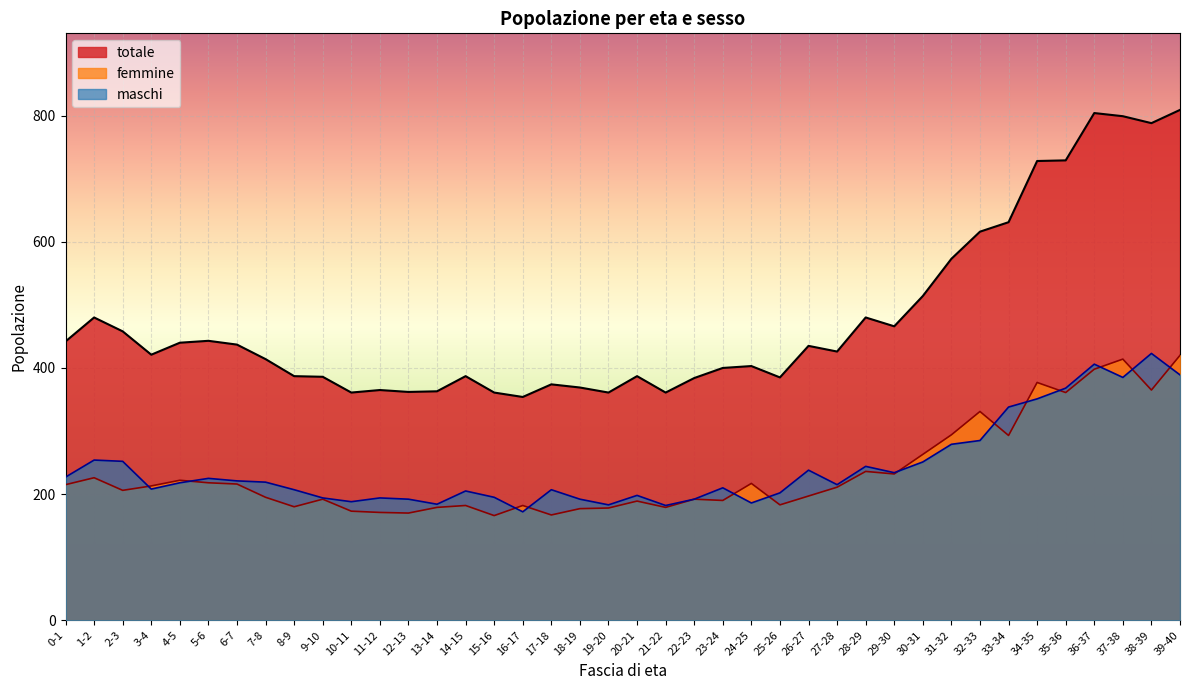

Which series has the largest total across all categories?

totale